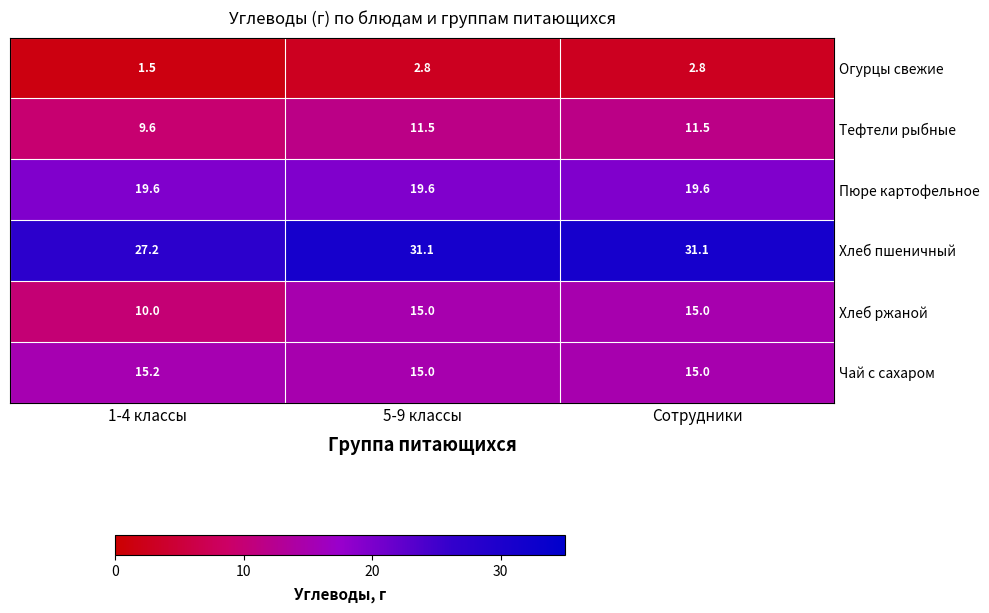

What is the spread (max minus min) of values at 1-4 классы?

25.7